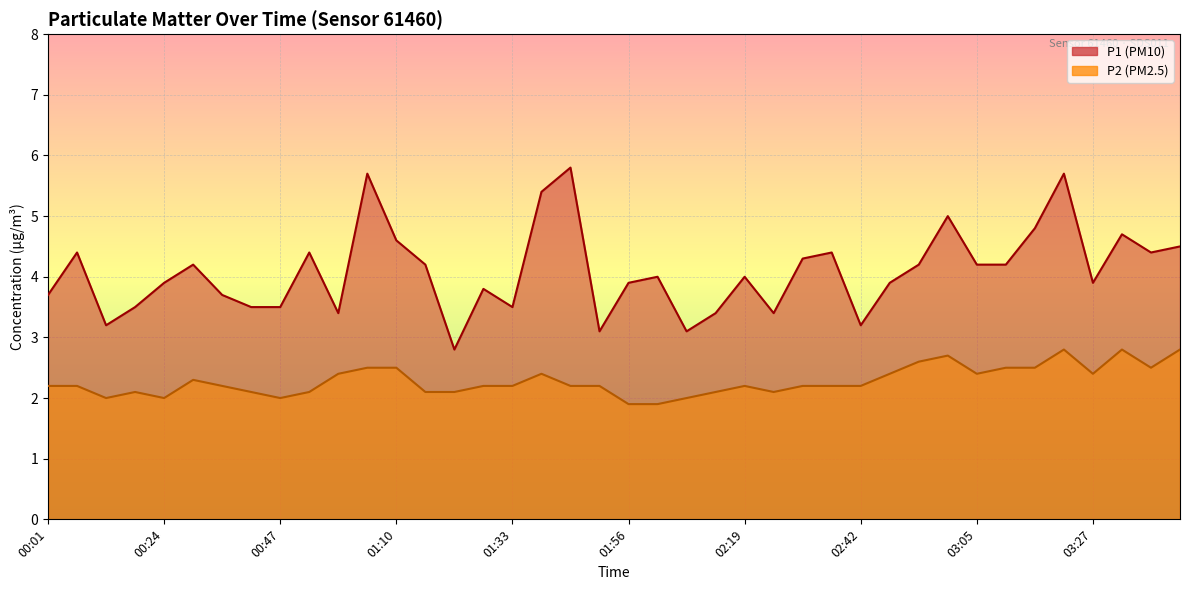

At which label is P2 closest to 2?

00:12